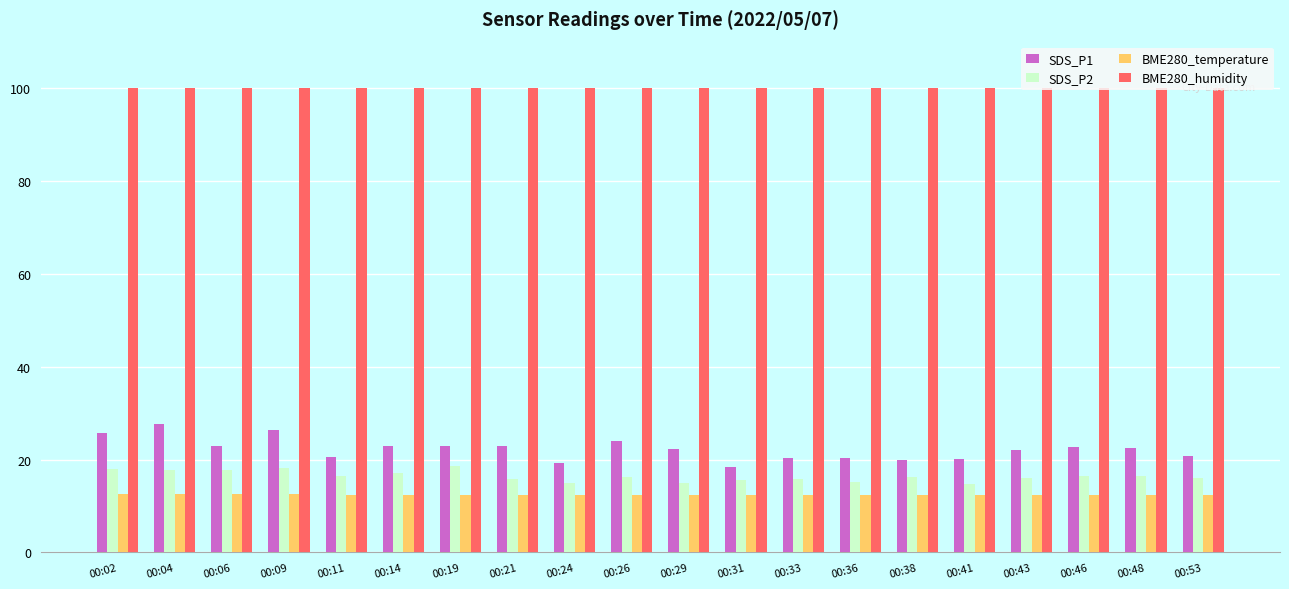

Which series has the widest spread of values?

SDS_P1